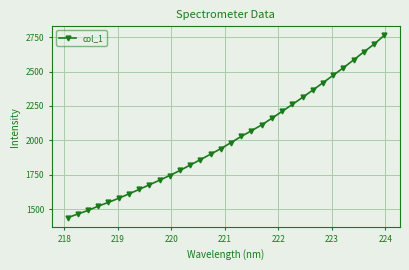

What is the value of the 8th point from the left?

1642.8